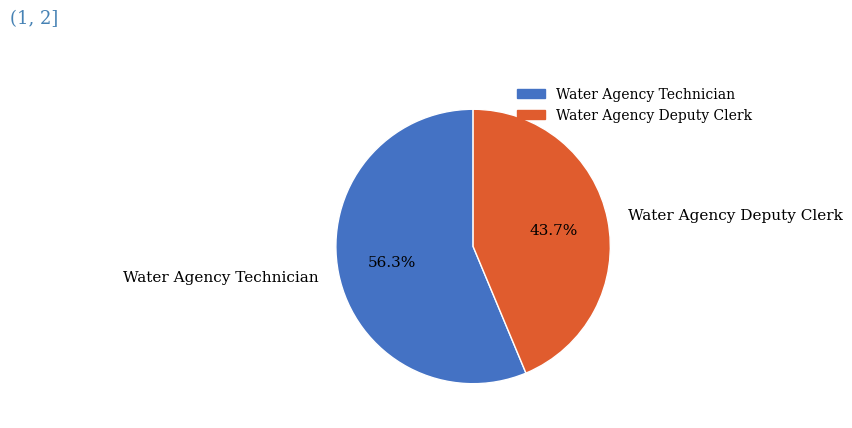

What is the ratio of the value at Water Agency Deputy Clerk to the value at Water Agency Technician?

0.8